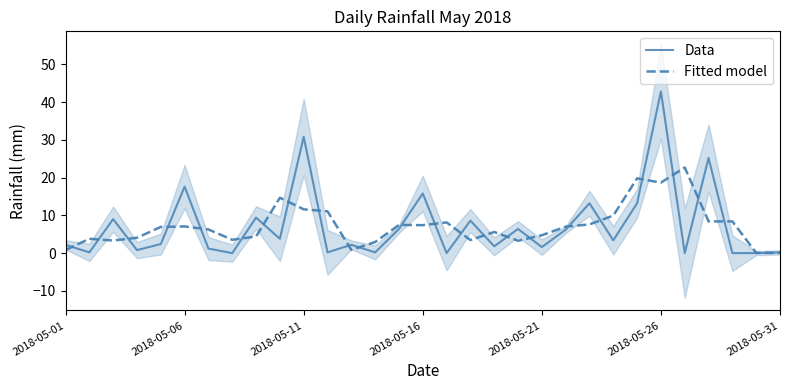

Where is Data nearest to the value 21?

2018-05-06